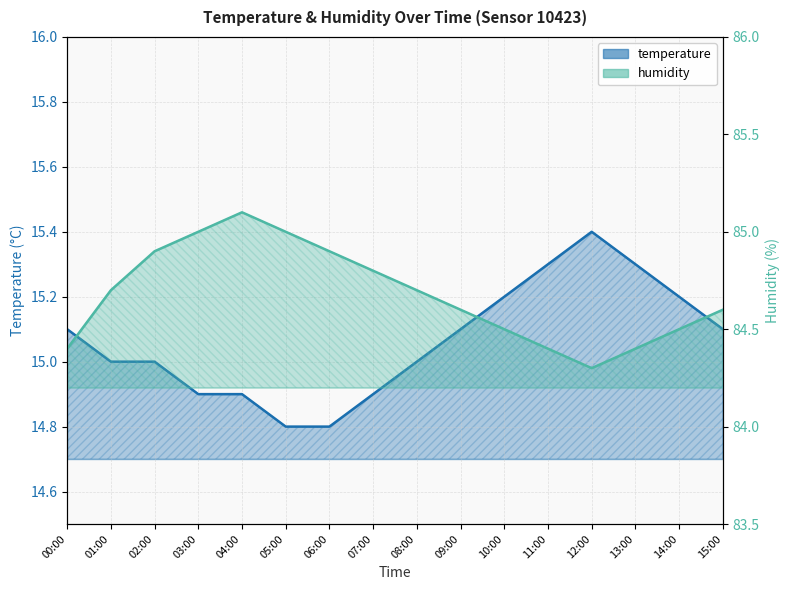

What is the difference between the humidity values at 10:00 and 12:00?

0.2